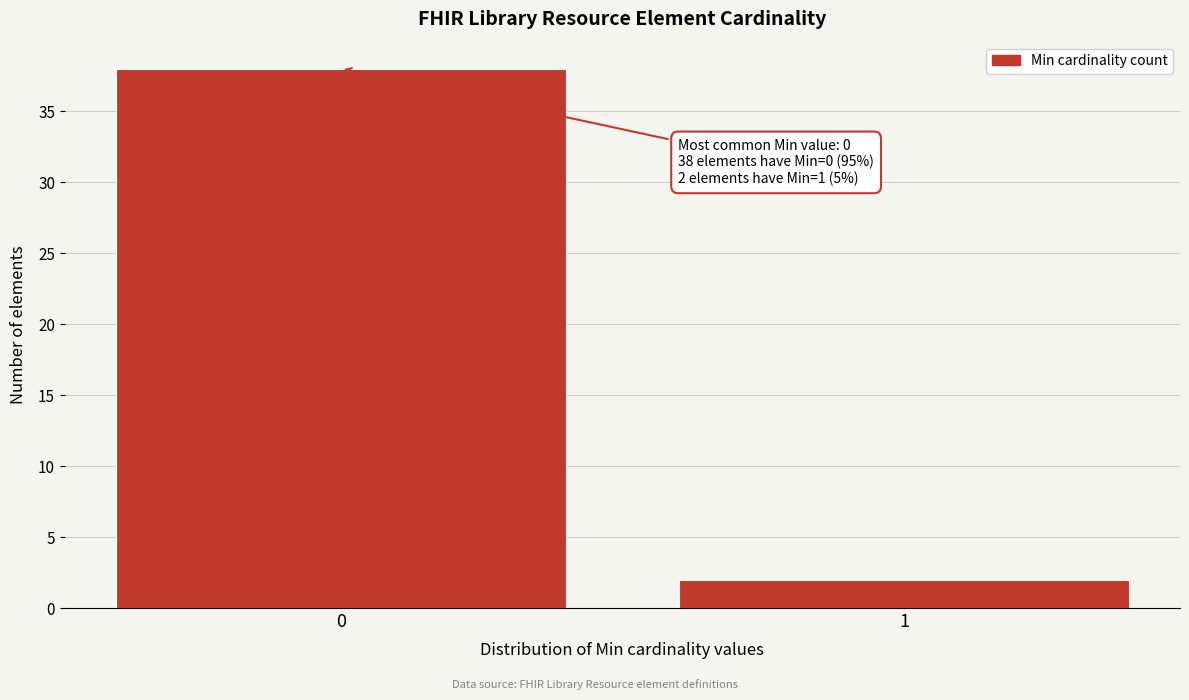

Reading right to left, list all the values displayed in this chart.

1=2	0=38